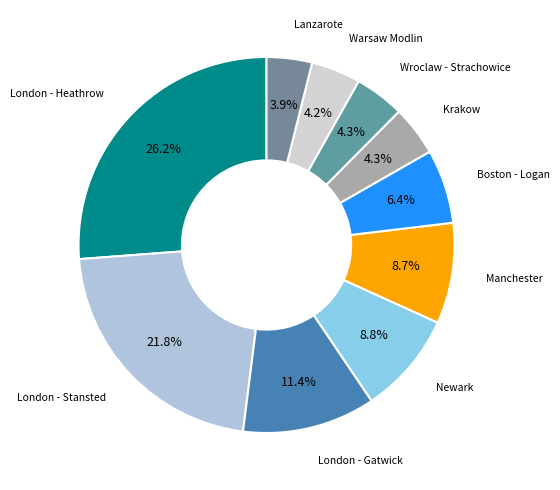

Does any single category account for the majority?

No